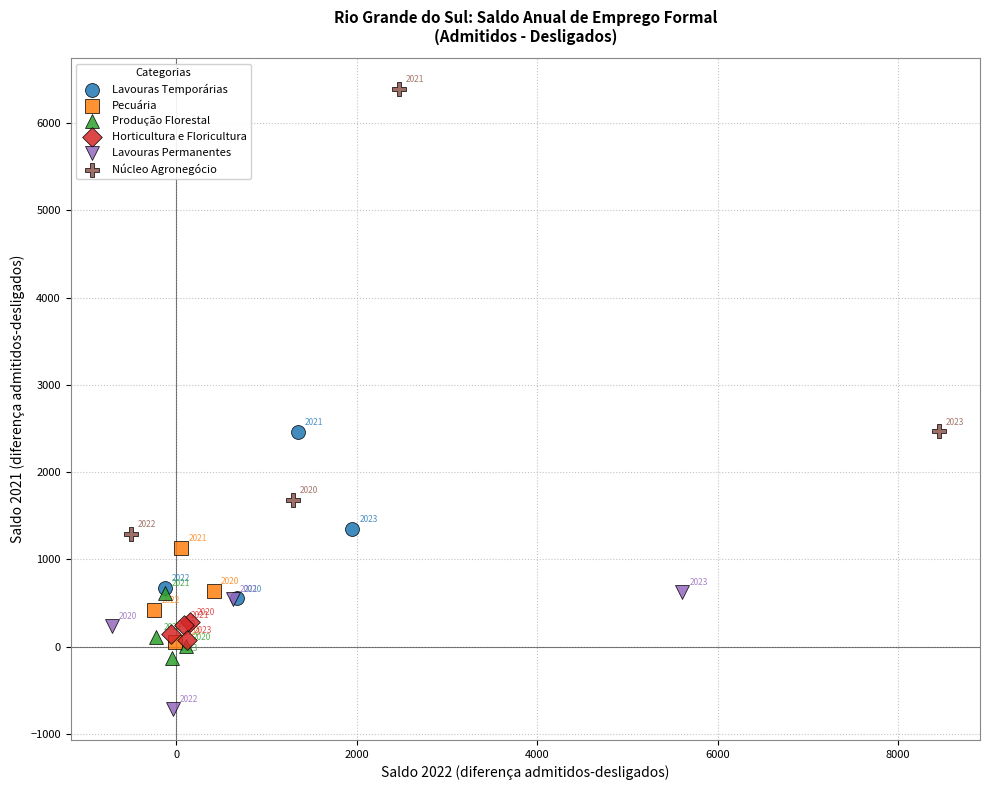

Which series reaches the maximum Y coordinate?

Núcleo Agronegócio